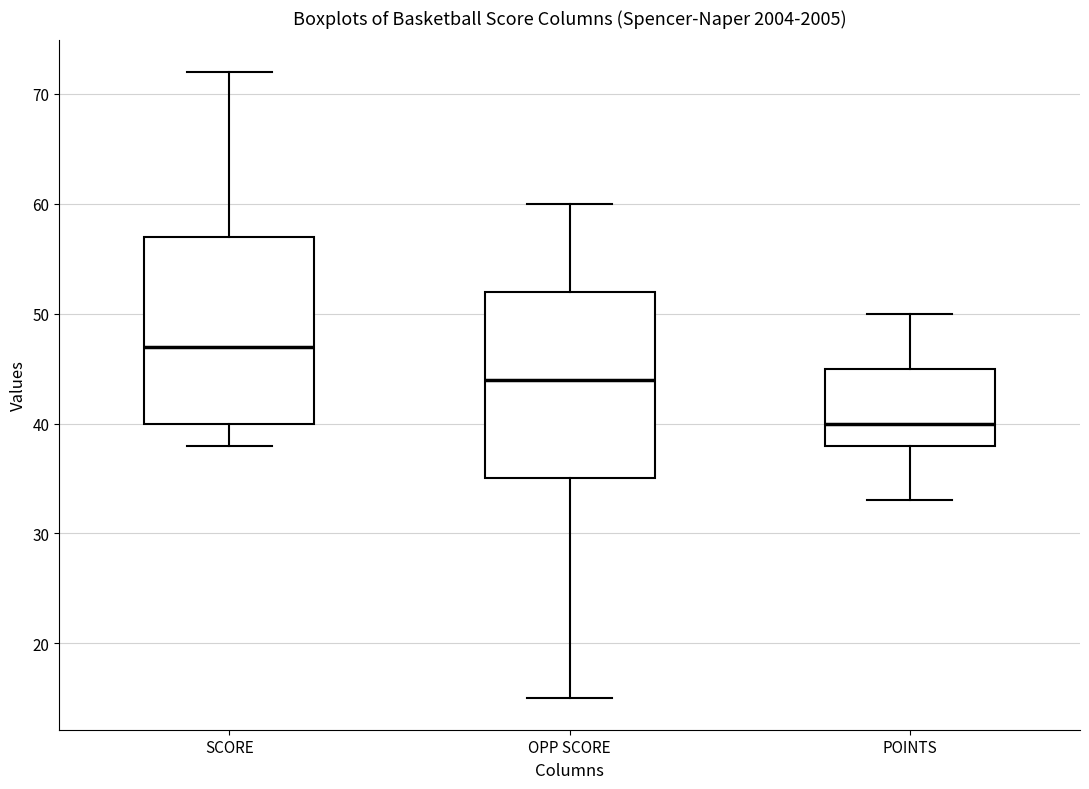

Where does the upper whisker of the box for OPP SCORE end on the y-axis? The values are not printed on the chart, so give them approximately, as read against the axis.

60